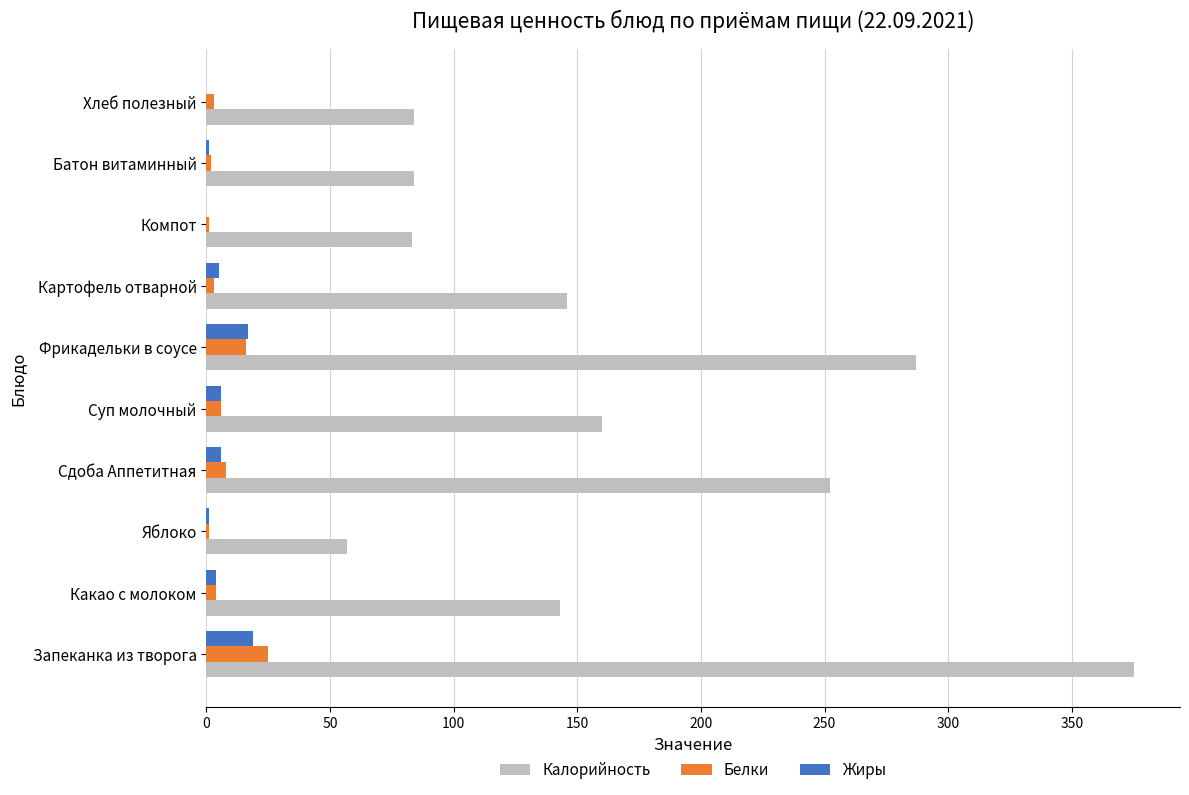

At which label is Калорийность closest to 216?

Сдоба Аппетитная